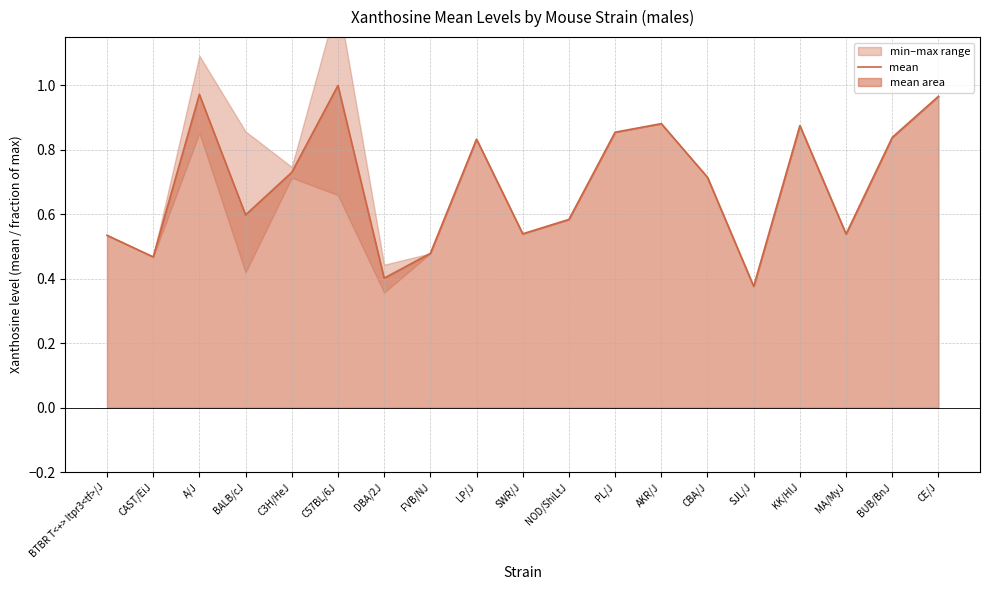

List the labels in order of value, largest first.

C57BL/6J, A/J, CE/J, AKR/J, KK/HlJ, PL/J, BUB/BnJ, LP/J, C3H/HeJ, CBA/J, BALB/cJ, NOD/ShiLtJ, SWR/J, MA/MyJ, BTBR T<+> Itpr3<tf>/J, FVB/NJ, CAST/EiJ, DBA/2J, SJL/J